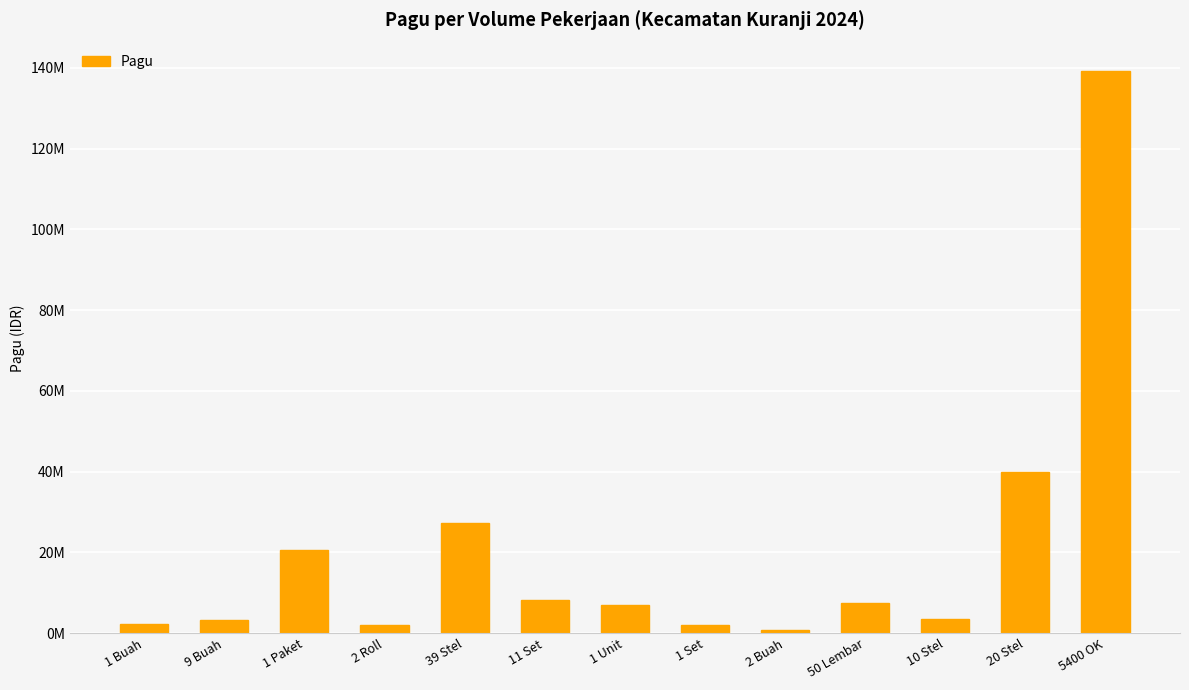

What is the average value?

20263508